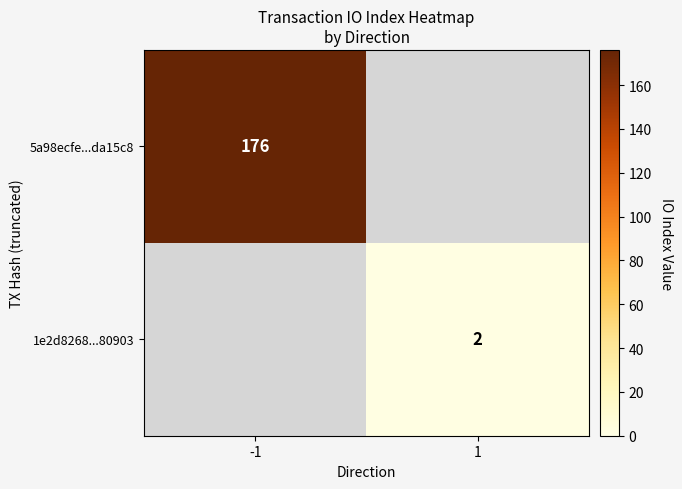

True or false: 1e2d8268...80903 has a value of 1 at 1.

False